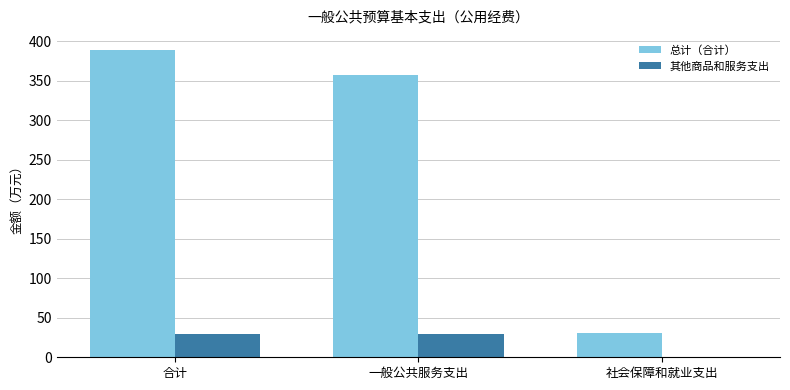

Reading left to right, transcribe all the data shown in this chart.

总计（合计）: 388.9	357.7	31.2
其他商品和服务支出: 29.8	29.8	0.0